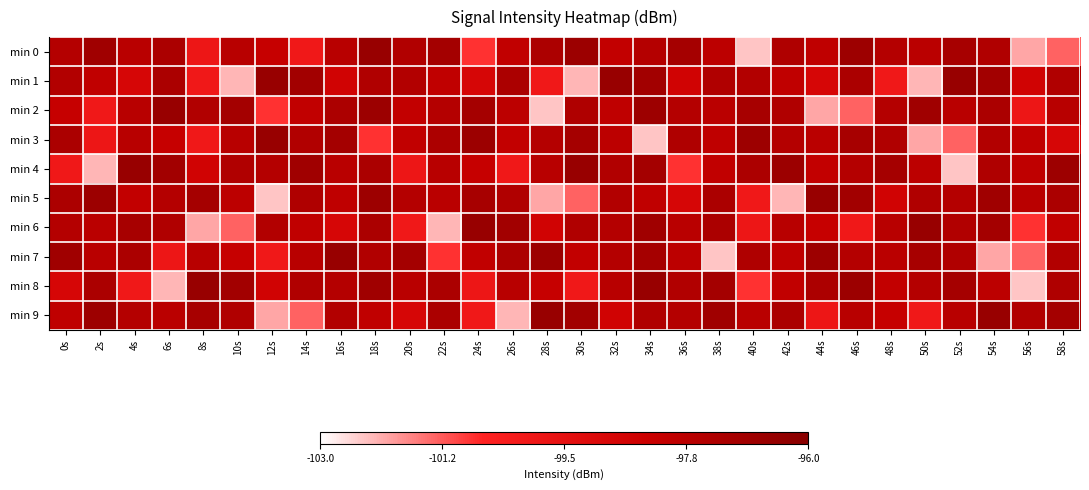

Reading left to right, list all the values displayed in this chart.

min 0: 0s=-97.5	2s=-96.8	4s=-97.7	6s=-97.2	8s=-99.9	10s=-97.7	12s=-98.1	14s=-100.0	16s=-97.7	18s=-96.6	20s=-97.4	22s=-97.0	24s=-100.8	26s=-98.0	28s=-97.3	30s=-96.7	32s=-98.0	34s=-97.5	36s=-97.0	38s=-97.8	40s=-102.4	42s=-97.4	44s=-97.9	46s=-96.8	48s=-97.5	50s=-97.7	52s=-97.1	54s=-97.4	56s=-102.0	58s=-101.3
min 1: 0s=-97.5	2s=-98.0	4s=-98.8	6s=-97.2	8s=-100.0	10s=-102.2	12s=-96.6	14s=-96.9	16s=-98.6	18s=-97.4	20s=-97.5	22s=-98.0	24s=-98.8	26s=-97.2	28s=-100.0	30s=-102.2	32s=-96.6	34s=-96.9	36s=-98.6	38s=-97.4	40s=-97.5	42s=-98.0	44s=-98.8	46s=-97.2	48s=-100.0	50s=-102.2	52s=-96.6	54s=-96.9	56s=-98.6	58s=-97.4
min 2: 0s=-98.1	2s=-100.0	4s=-97.7	6s=-96.6	8s=-97.4	10s=-97.0	12s=-100.8	14s=-98.0	16s=-97.3	18s=-96.7	20s=-98.0	22s=-97.5	24s=-97.0	26s=-97.8	28s=-102.4	30s=-97.4	32s=-97.9	34s=-96.8	36s=-97.5	38s=-97.7	40s=-97.1	42s=-97.4	44s=-102.0	46s=-101.3	48s=-97.5	50s=-96.8	52s=-97.7	54s=-97.2	56s=-99.9	58s=-97.7
min 3: 0s=-97.2	2s=-99.9	4s=-97.7	6s=-98.1	8s=-100.0	10s=-97.7	12s=-96.6	14s=-97.4	16s=-97.0	18s=-100.8	20s=-98.0	22s=-97.3	24s=-96.7	26s=-98.0	28s=-97.5	30s=-97.0	32s=-97.8	34s=-102.4	36s=-97.4	38s=-97.9	40s=-96.8	42s=-97.5	44s=-97.7	46s=-97.1	48s=-97.4	50s=-102.0	52s=-101.3	54s=-97.5	56s=-98.0	58s=-98.8
min 4: 0s=-100.0	2s=-102.2	4s=-96.6	6s=-96.9	8s=-98.6	10s=-97.4	12s=-97.5	14s=-96.8	16s=-97.7	18s=-97.2	20s=-99.9	22s=-97.7	24s=-98.1	26s=-100.0	28s=-97.7	30s=-96.6	32s=-97.4	34s=-97.0	36s=-100.8	38s=-98.0	40s=-97.3	42s=-96.7	44s=-98.0	46s=-97.5	48s=-97.0	50s=-97.8	52s=-102.4	54s=-97.4	56s=-97.9	58s=-96.8
min 5: 0s=-97.3	2s=-96.7	4s=-98.0	6s=-97.5	8s=-97.0	10s=-97.8	12s=-102.4	14s=-97.4	16s=-97.9	18s=-96.8	20s=-97.5	22s=-97.7	24s=-97.1	26s=-97.4	28s=-102.0	30s=-101.3	32s=-97.5	34s=-98.0	36s=-98.8	38s=-97.2	40s=-100.0	42s=-102.2	44s=-96.6	46s=-96.9	48s=-98.6	50s=-97.4	52s=-97.5	54s=-96.8	56s=-97.7	58s=-97.2
min 6: 0s=-97.5	2s=-97.7	4s=-97.1	6s=-97.4	8s=-102.0	10s=-101.3	12s=-97.5	14s=-98.0	16s=-98.8	18s=-97.2	20s=-100.0	22s=-102.2	24s=-96.6	26s=-96.9	28s=-98.6	30s=-97.4	32s=-97.5	34s=-96.8	36s=-97.7	38s=-97.2	40s=-99.9	42s=-97.7	44s=-98.1	46s=-100.0	48s=-97.7	50s=-96.6	52s=-97.4	54s=-97.0	56s=-100.8	58s=-98.0
min 7: 0s=-96.8	2s=-97.7	4s=-97.2	6s=-99.9	8s=-97.7	10s=-98.1	12s=-100.0	14s=-97.7	16s=-96.6	18s=-97.4	20s=-97.0	22s=-100.8	24s=-98.0	26s=-97.3	28s=-96.7	30s=-98.0	32s=-97.5	34s=-97.0	36s=-97.8	38s=-102.4	40s=-97.4	42s=-97.9	44s=-96.8	46s=-97.5	48s=-97.7	50s=-97.1	52s=-97.4	54s=-102.0	56s=-101.3	58s=-97.5
min 8: 0s=-98.8	2s=-97.2	4s=-100.0	6s=-102.2	8s=-96.6	10s=-96.9	12s=-98.6	14s=-97.4	16s=-97.5	18s=-96.8	20s=-97.7	22s=-97.2	24s=-99.9	26s=-97.7	28s=-98.1	30s=-100.0	32s=-97.7	34s=-96.6	36s=-97.4	38s=-97.0	40s=-100.8	42s=-98.0	44s=-97.3	46s=-96.7	48s=-98.0	50s=-97.5	52s=-97.0	54s=-97.8	56s=-102.4	58s=-97.4
min 9: 0s=-97.9	2s=-96.8	4s=-97.5	6s=-97.7	8s=-97.1	10s=-97.4	12s=-102.0	14s=-101.3	16s=-97.5	18s=-98.0	20s=-98.8	22s=-97.2	24s=-100.0	26s=-102.2	28s=-96.6	30s=-96.9	32s=-98.6	34s=-97.4	36s=-97.5	38s=-96.8	40s=-97.7	42s=-97.2	44s=-99.9	46s=-97.7	48s=-98.1	50s=-100.0	52s=-97.7	54s=-96.6	56s=-97.4	58s=-97.0